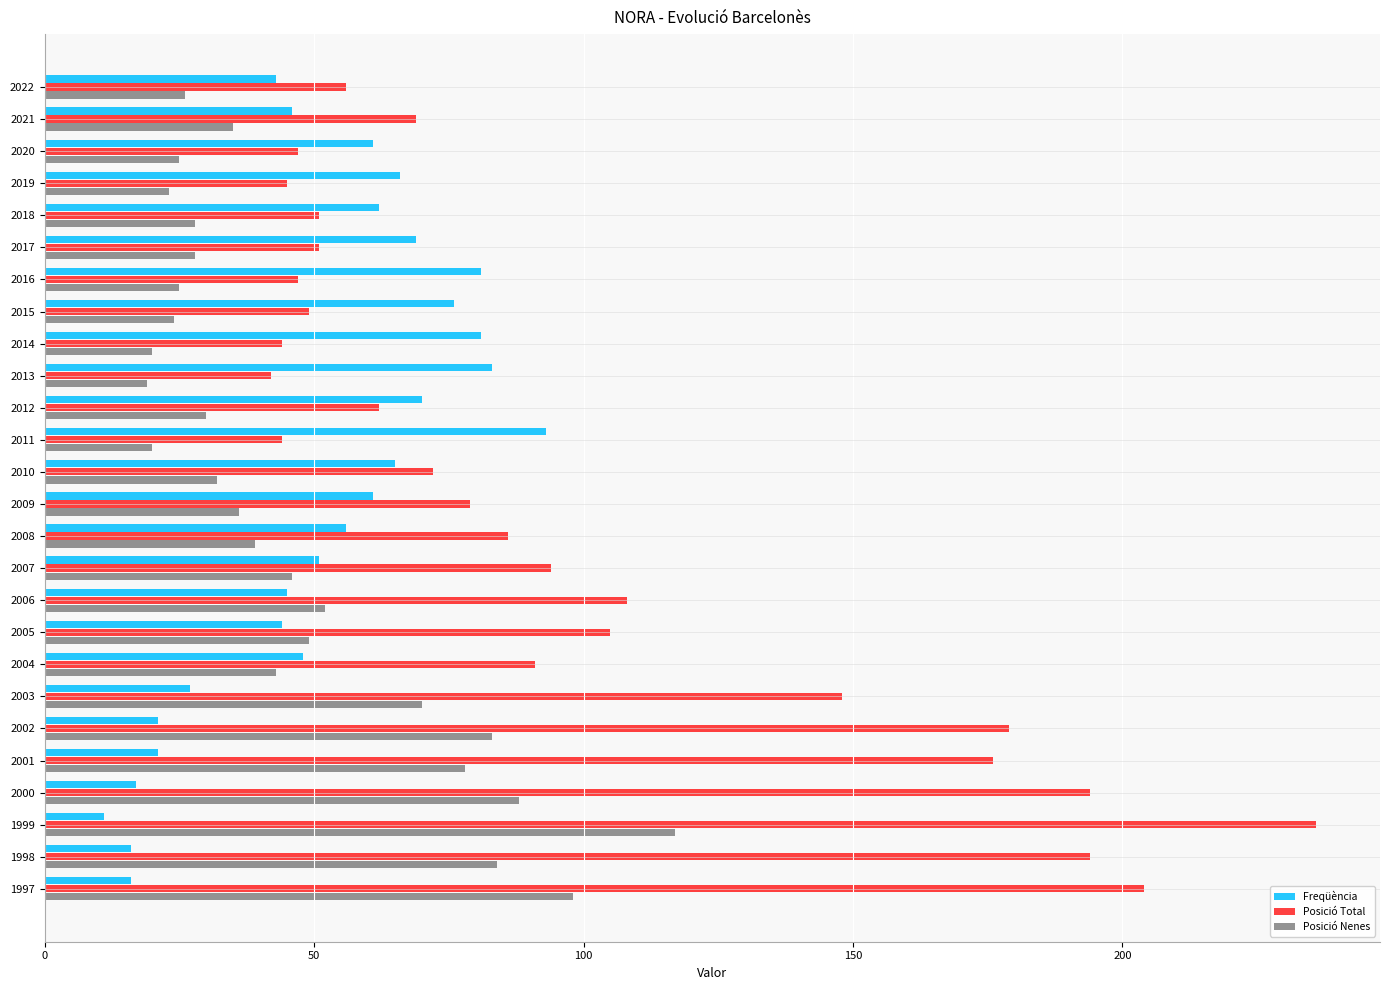

Which series changed the most between 2016 and 2003?

Posició Total